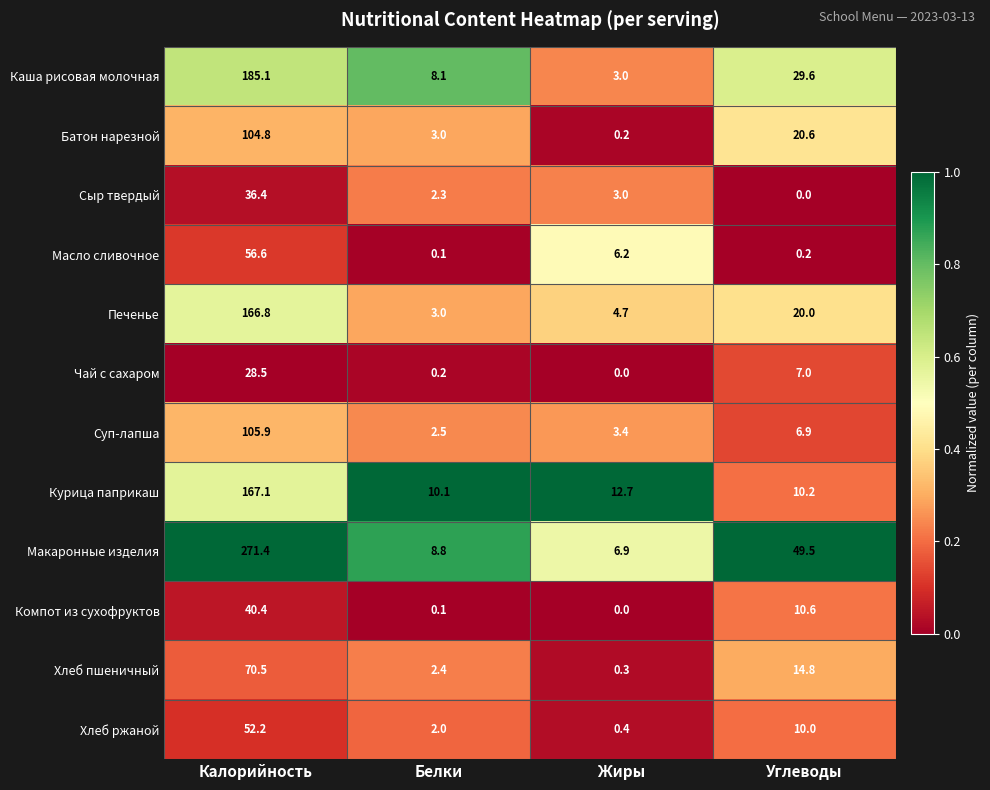

What is the difference between the second highest and second lowest values in the Батон нарезной series?

17.6